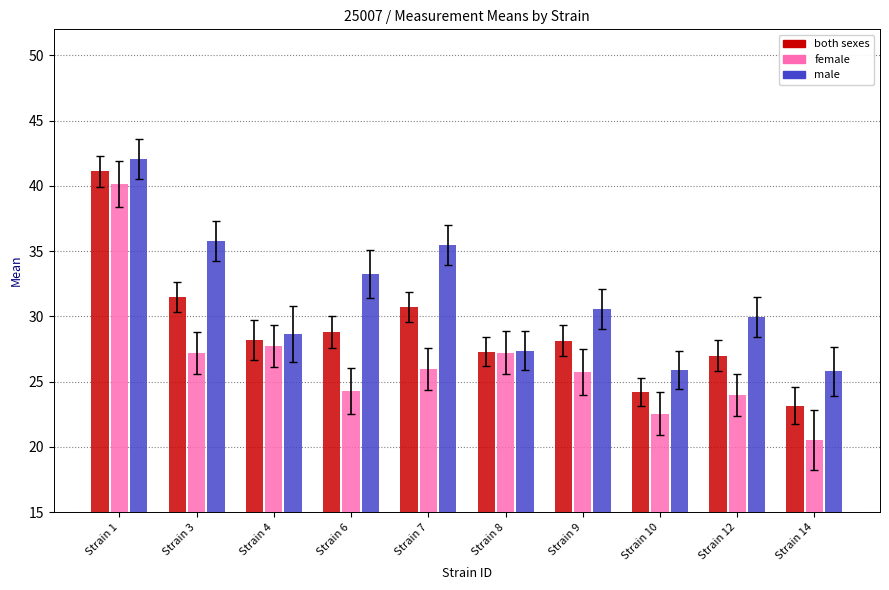

How many groups of bars are there?

10